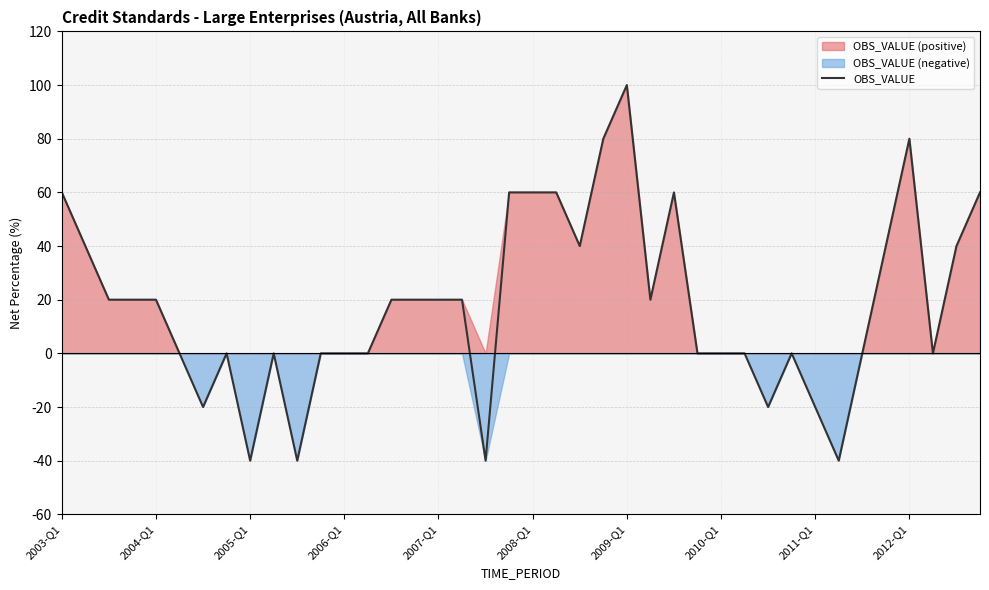

How many data points are less than 20?

19